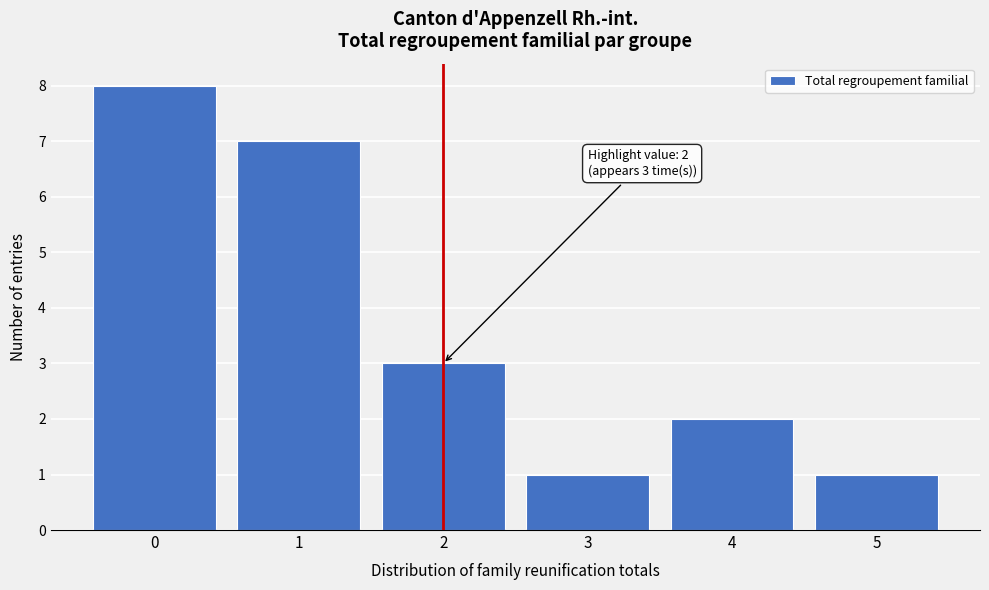

Reading left to right, what are all the values shown in this chart?

0=8	1=7	2=3	3=1	4=2	5=1